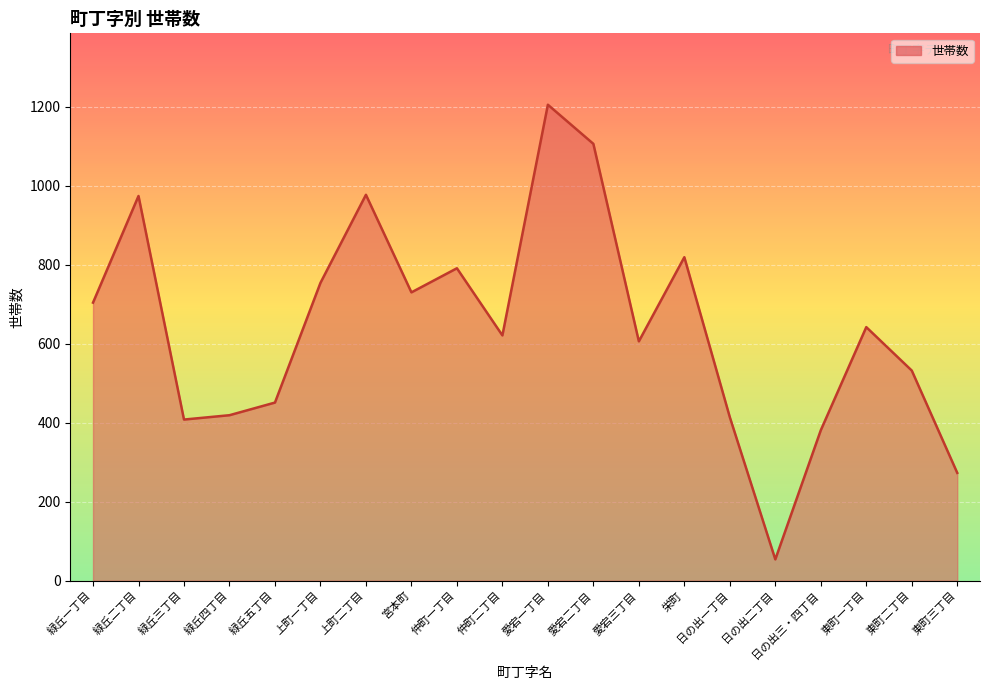

Is it true that the value at 愛宕三丁目 is 272?

False